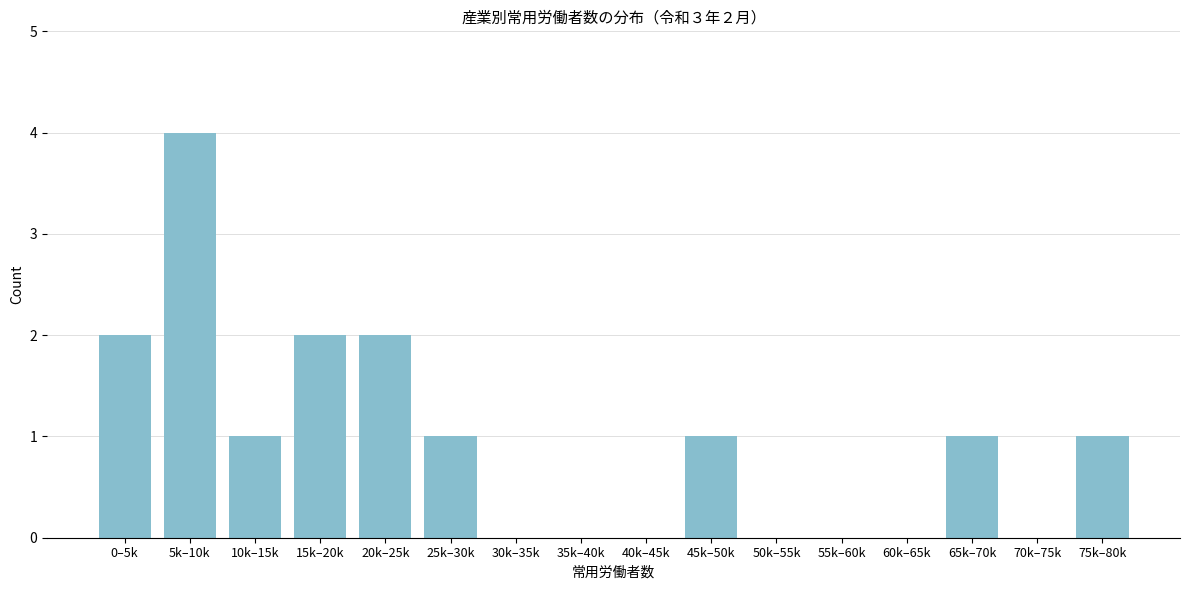

Reading left to right, extract all data points from this chart.

0–5k=2	5k–10k=4	10k–15k=1	15k–20k=2	20k–25k=2	25k–30k=1	30k–35k=0	35k–40k=0	40k–45k=0	45k–50k=1	50k–55k=0	55k–60k=0	60k–65k=0	65k–70k=1	70k–75k=0	75k–80k=1